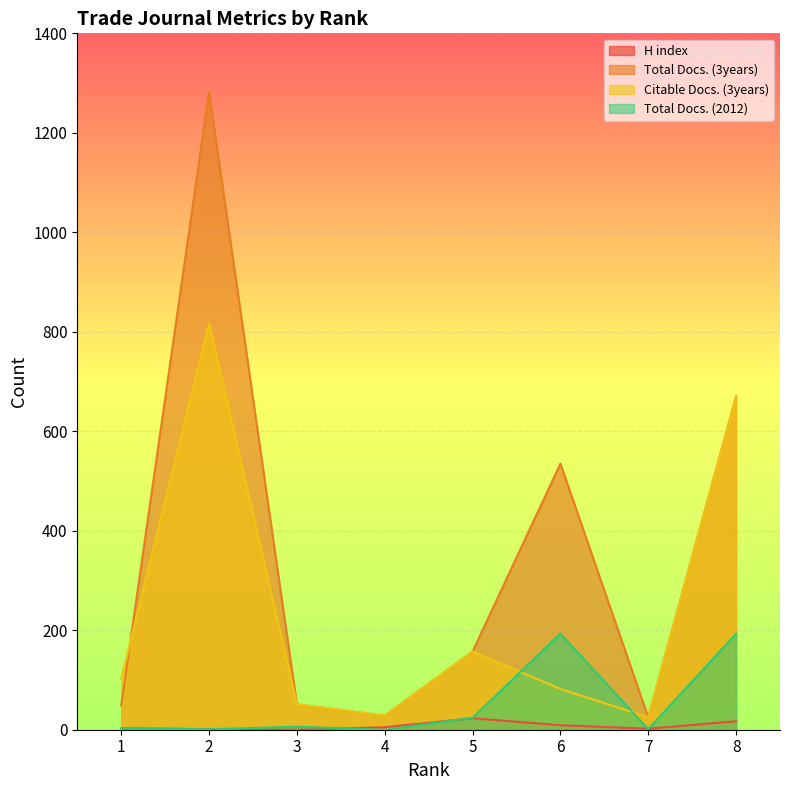

What is the value of the Total Docs. (3years) point at the 2nd from the left?

1282